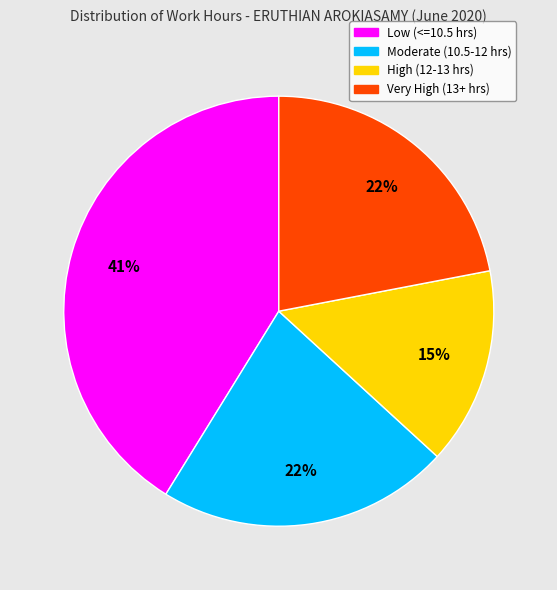

Is there a majority slice in this chart?

No